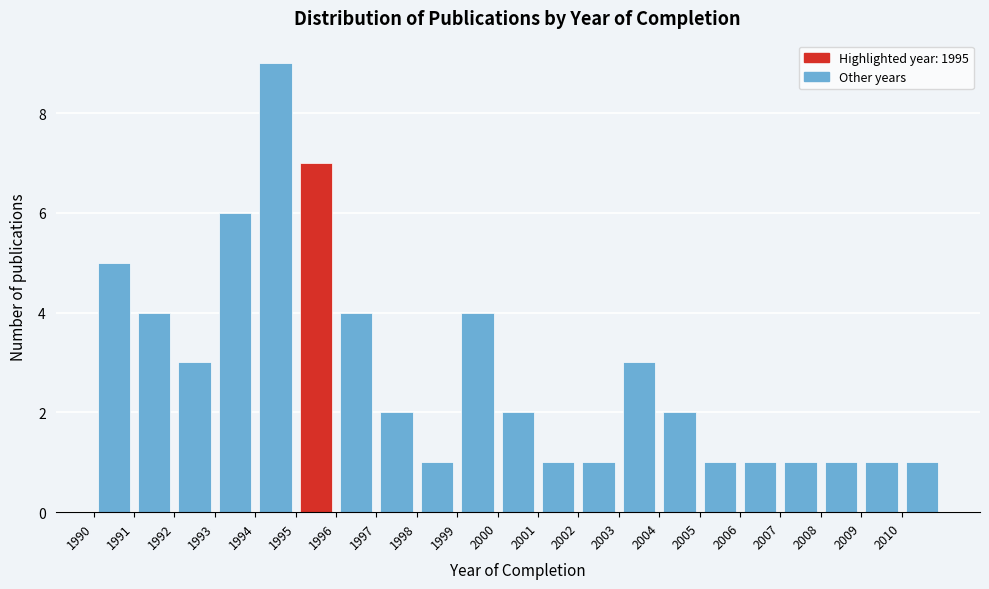

Reading left to right, transcribe this chart: for each bar, give the range it covers on the x-axis and its height. The values are not printed on the chart, so give them approximately, as read against the axis.

1990 to 1991: 5
1991 to 1992: 4
1992 to 1993: 3
1993 to 1994: 6
1994 to 1995: 9
1995 to 1996: 7
1996 to 1997: 4
1997 to 1998: 2
1998 to 1999: 1
1999 to 2000: 4
2000 to 2001: 2
2001 to 2002: 1
2002 to 2003: 1
2003 to 2004: 3
2004 to 2005: 2
2005 to 2006: 1
2006 to 2007: 1
2007 to 2008: 1
2008 to 2009: 1
2009 to 2010: 1
2010 to 2011: 1